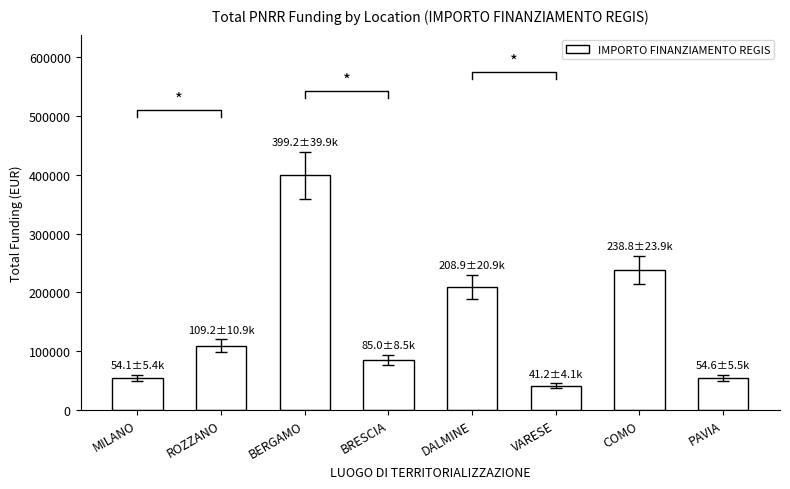

What is the difference between the maximum and minimum values?

358022.0